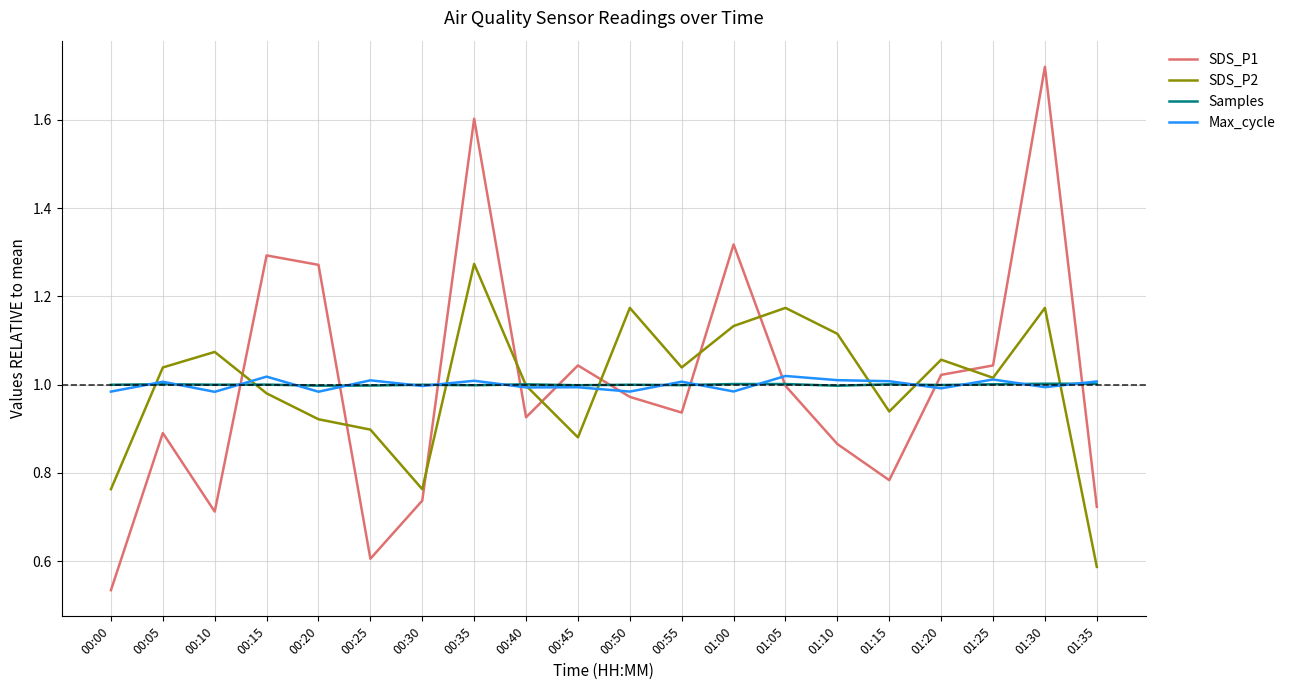

How many intersections are there between SDS_P2 and Samples?

8